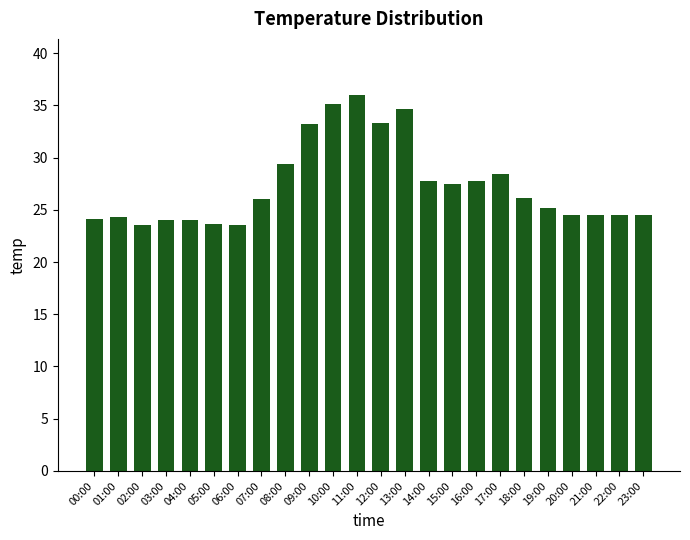

Which has a higher value, 16:00 or 07:00?

16:00